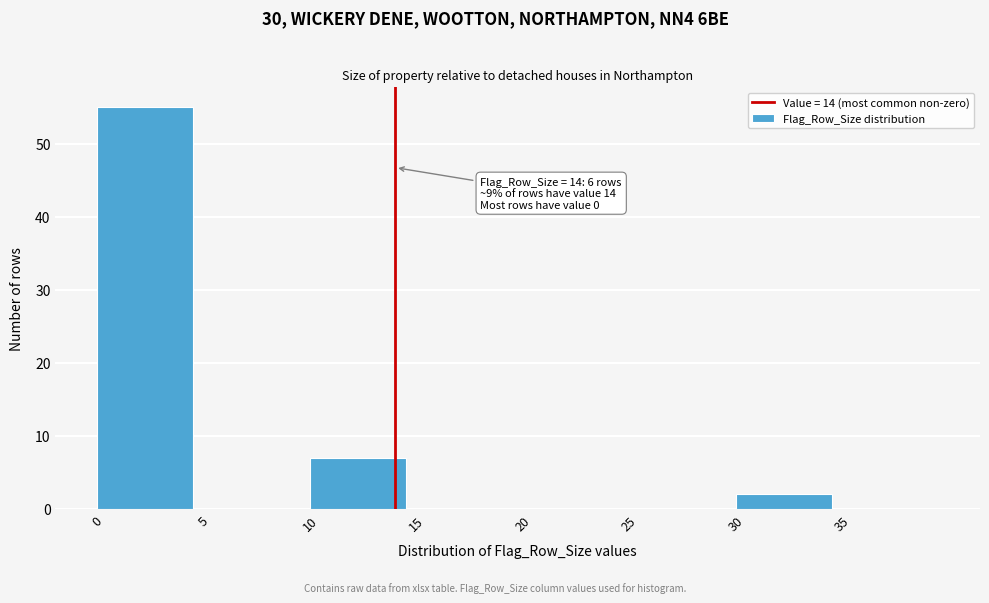

Reading right to left, transcribe all the data shown in this chart.

35=0	30=2	25=0	20=0	15=0	10=7	5=0	0=55